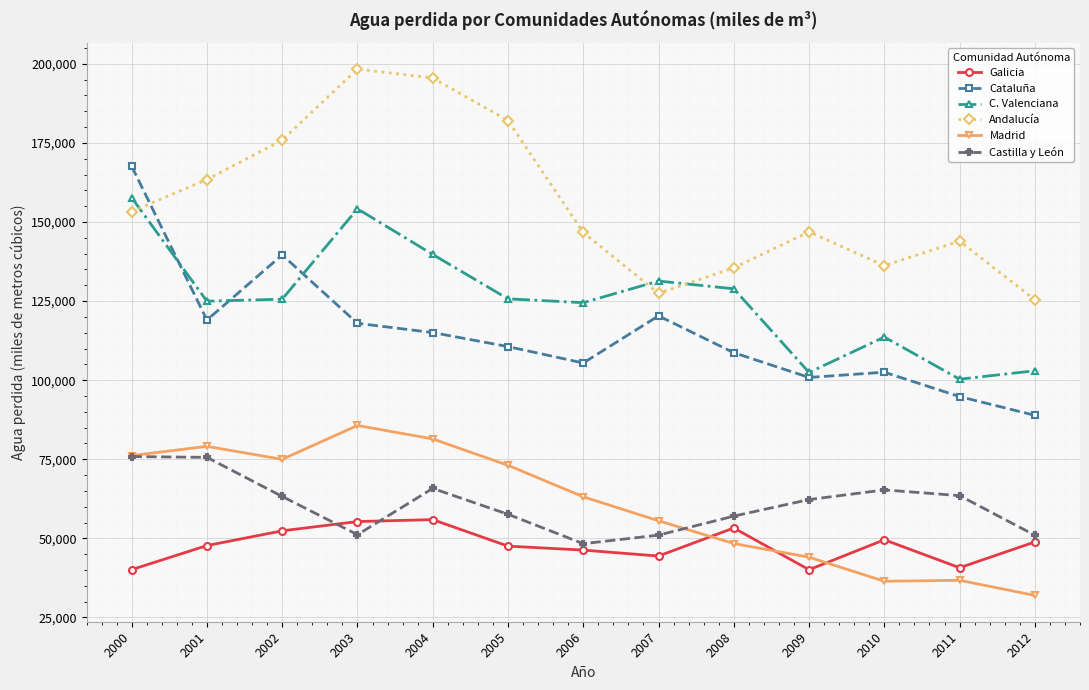

How many values in the C. Valenciana series are below 125616?

6